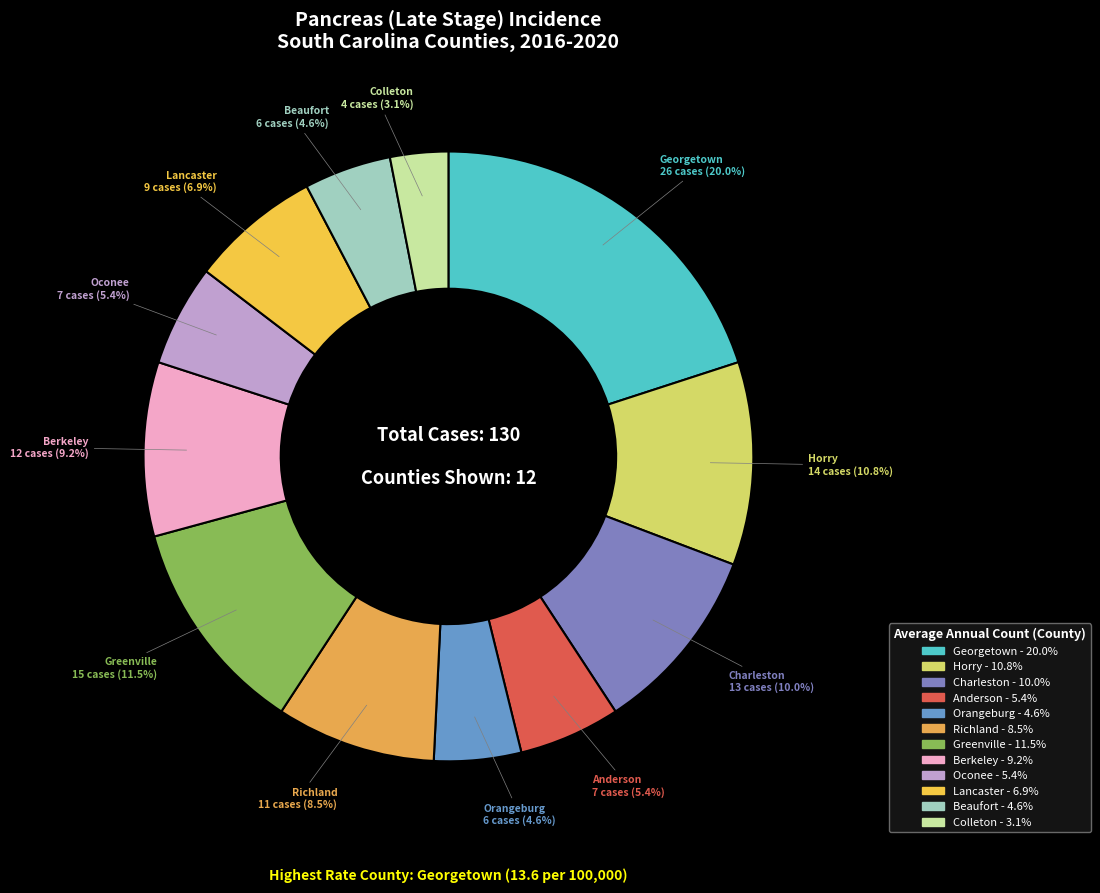

Does any single category account for the majority?

No